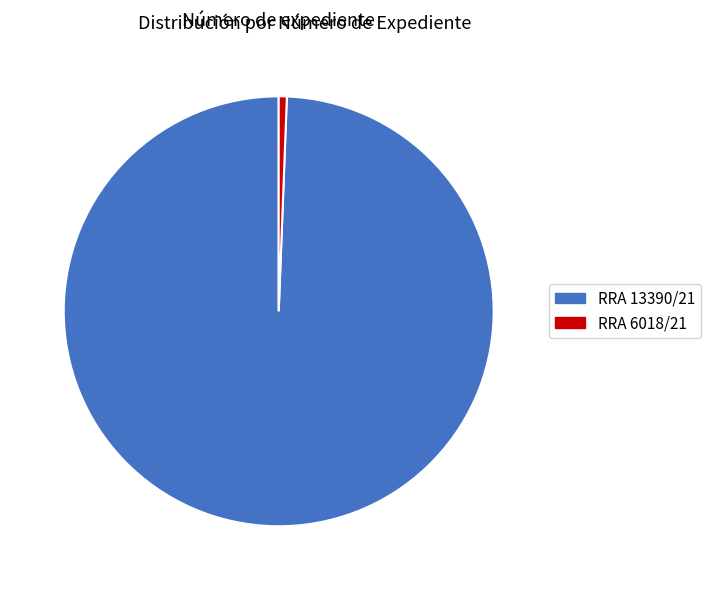

Rank the categories by value from highest to lowest.

RRA 13390/21, RRA 6018/21